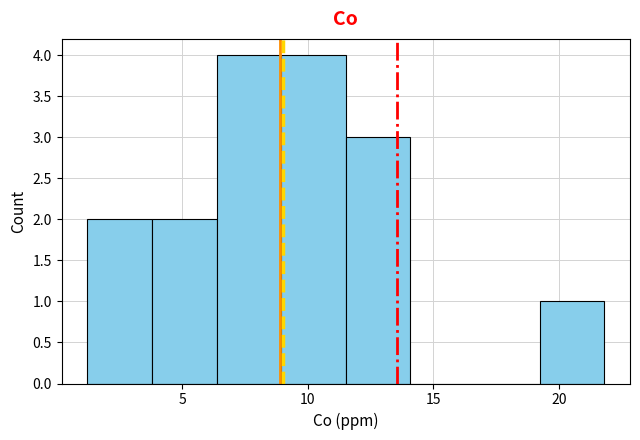

Reading left to right, transcribe this chart: for each bar, give the range it covers on the x-axis and its height. Neither the bar edges nor the heights are printed on the chart, so give them approximately, as read against the axes.

1.0 to 4.0: 2
4.0 to 6.5: 2
6.5 to 9.0: 4
9.0 to 11.5: 4
11.5 to 14.0: 3
14.0 to 16.5: 0
16.5 to 19.0: 0
19.0 to 22.0: 1